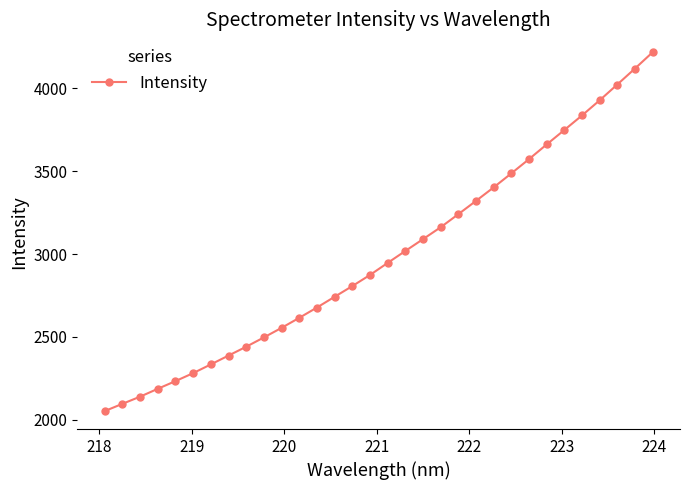

How many values exceed 2946?

16